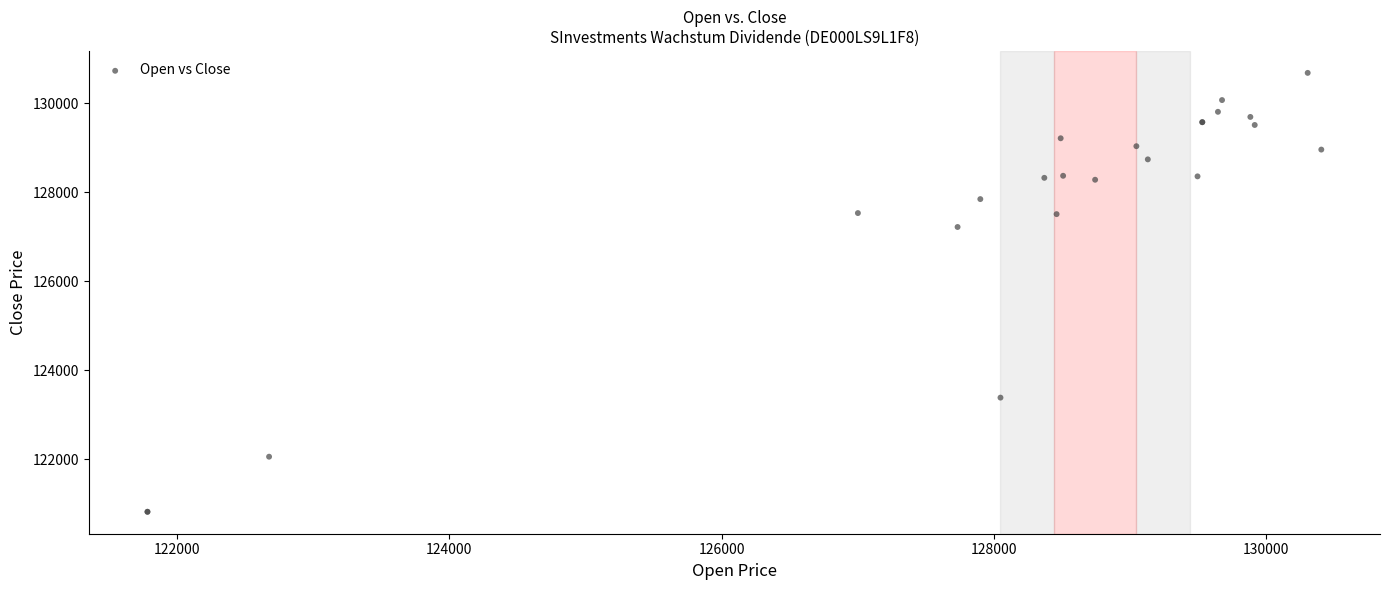

What Y value in the scatter plot is closest to 125748?

127217